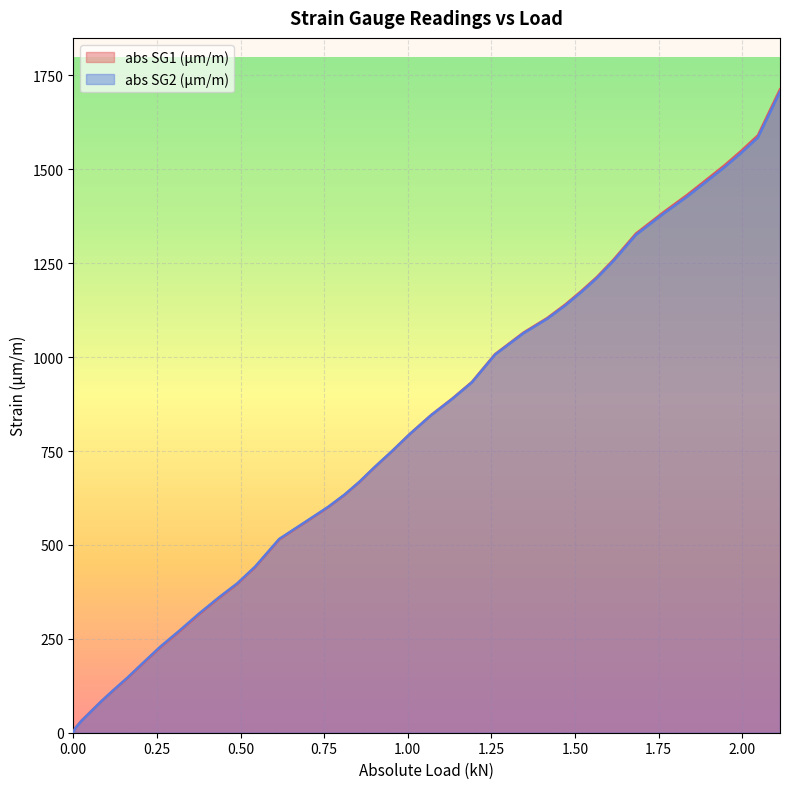

Which series has the largest range (max minus min)?

abs SG1 (μm/m)